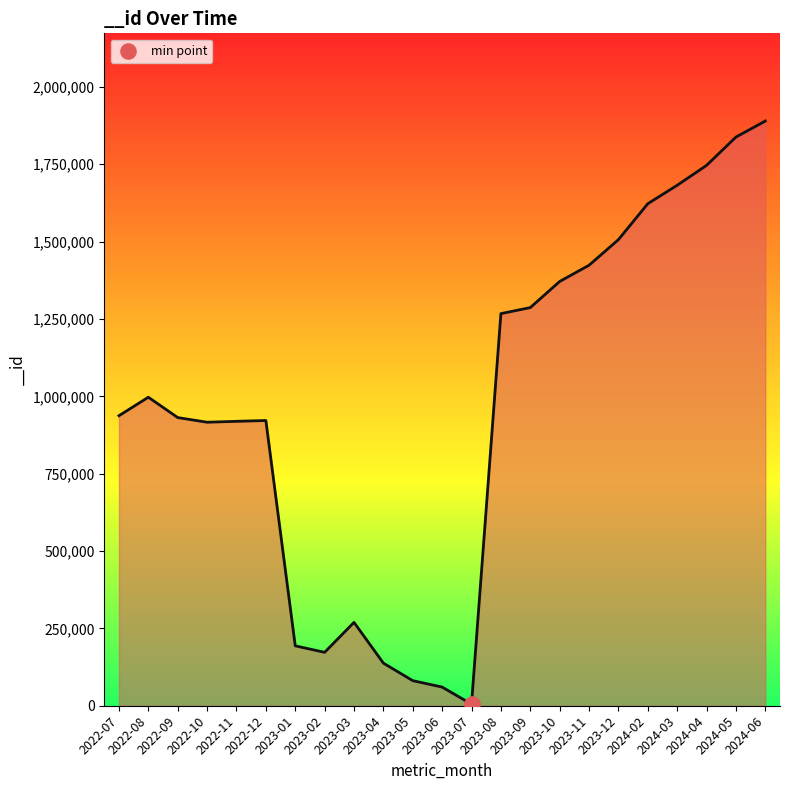

Approximately how many times larger is the value at 2022-09 compared to 2023-04?

6.8